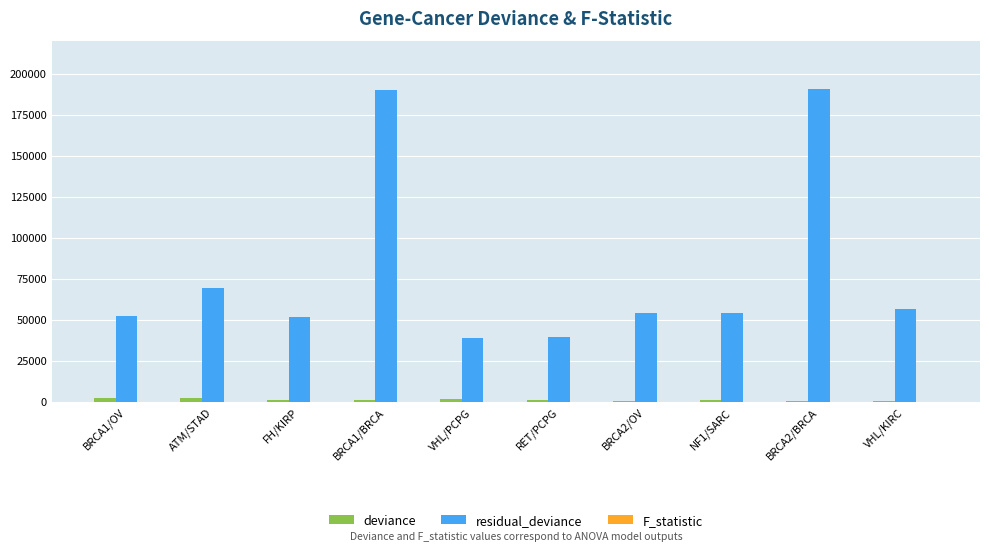

Which series has the largest total across all categories?

residual_deviance